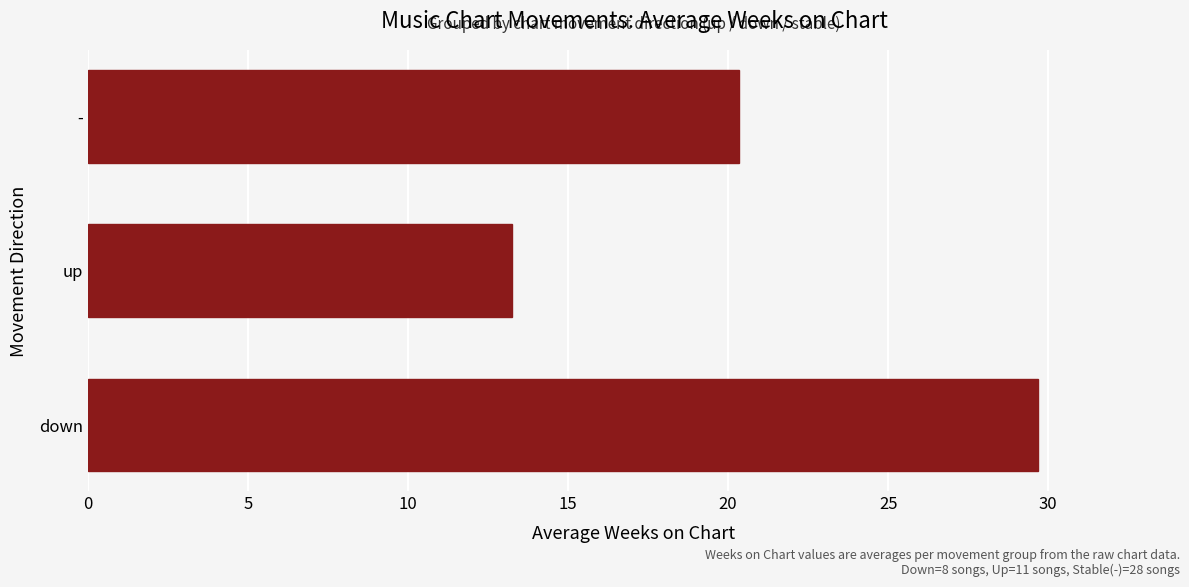

What is the sum of the values at up and -?

33.6